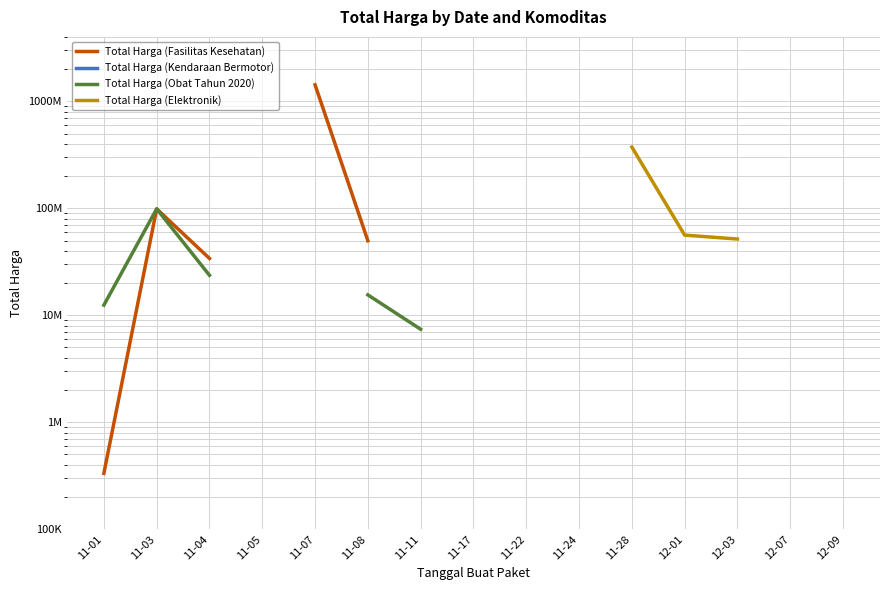

What position from the left is 11-01?

1